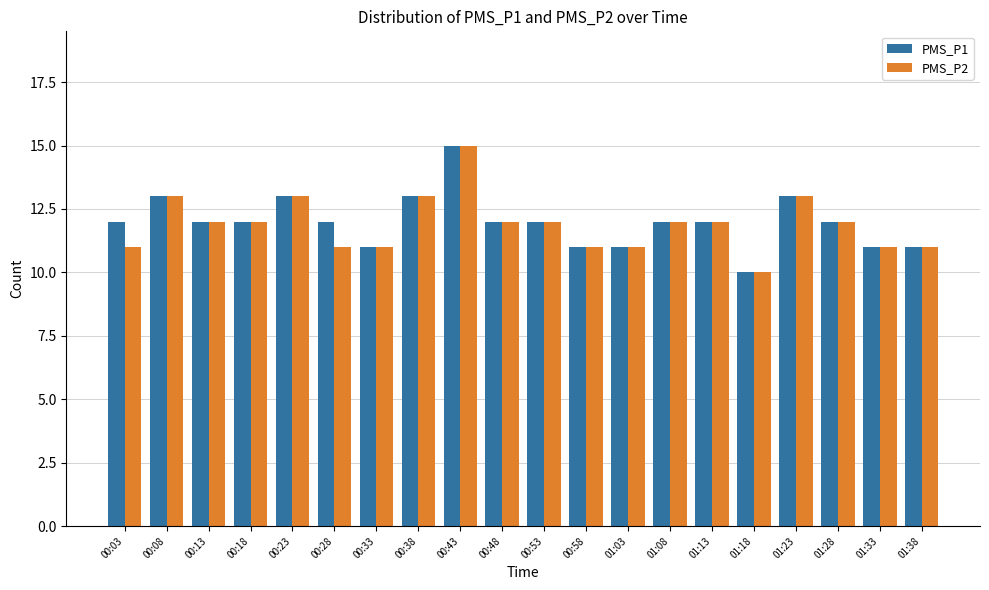

What is the maximum value for PMS_P2?

15